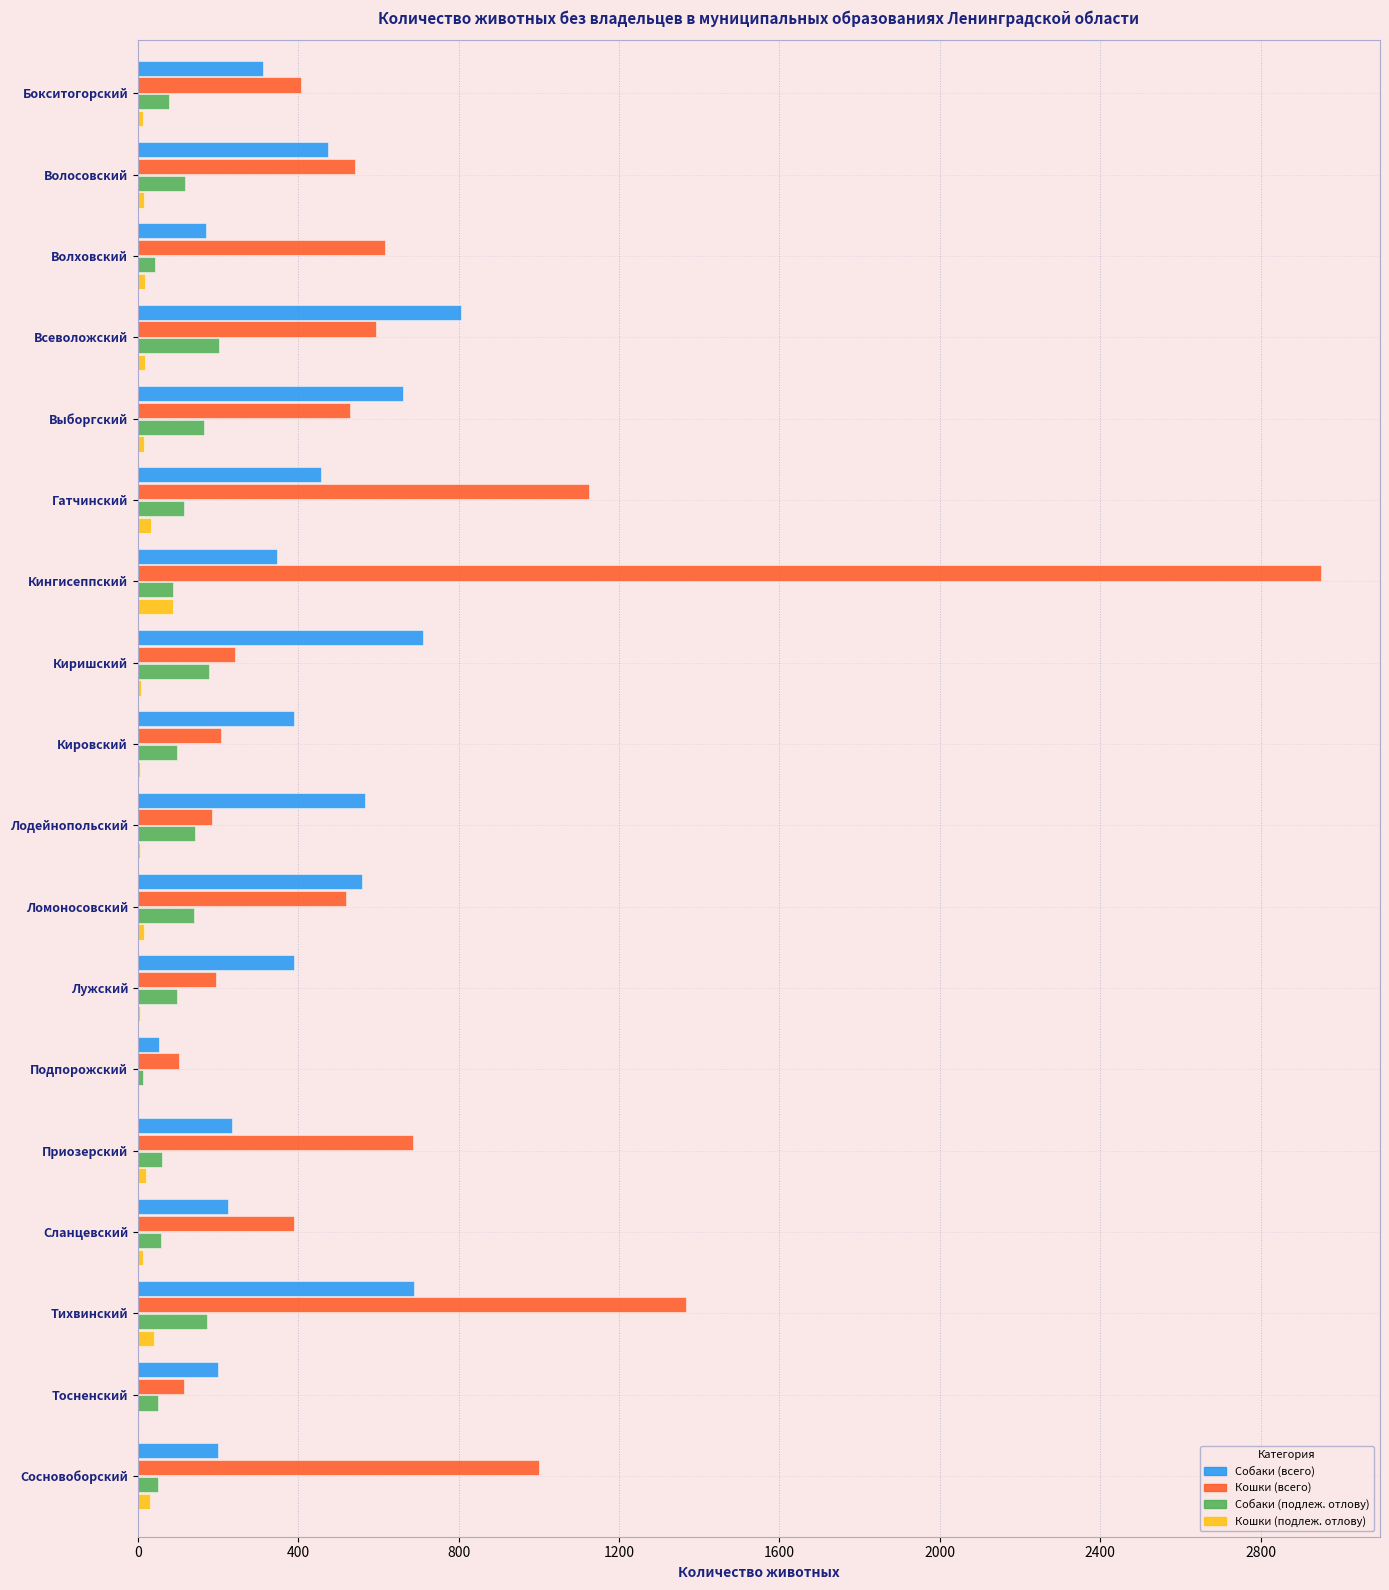

Which series changed the most between Волосовский and Всеволожский?

Собаки (всего)